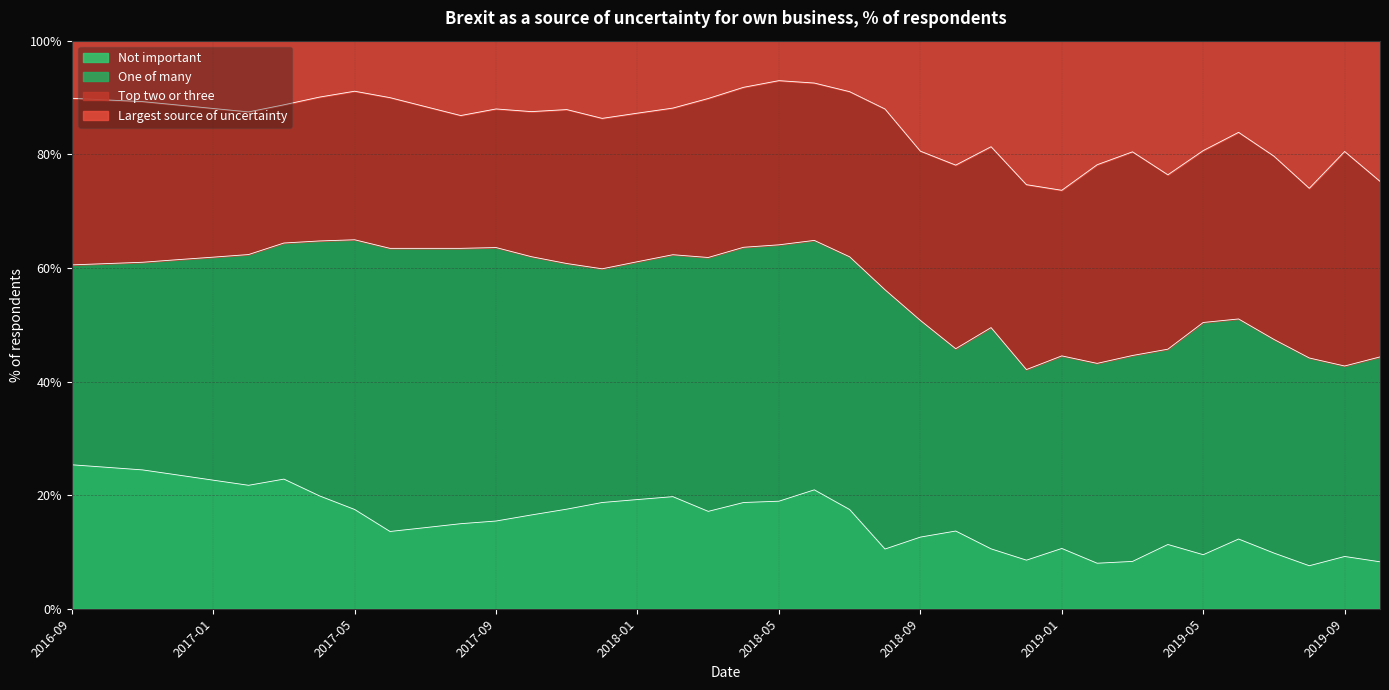

What is the minimum value for Not important?

7.6